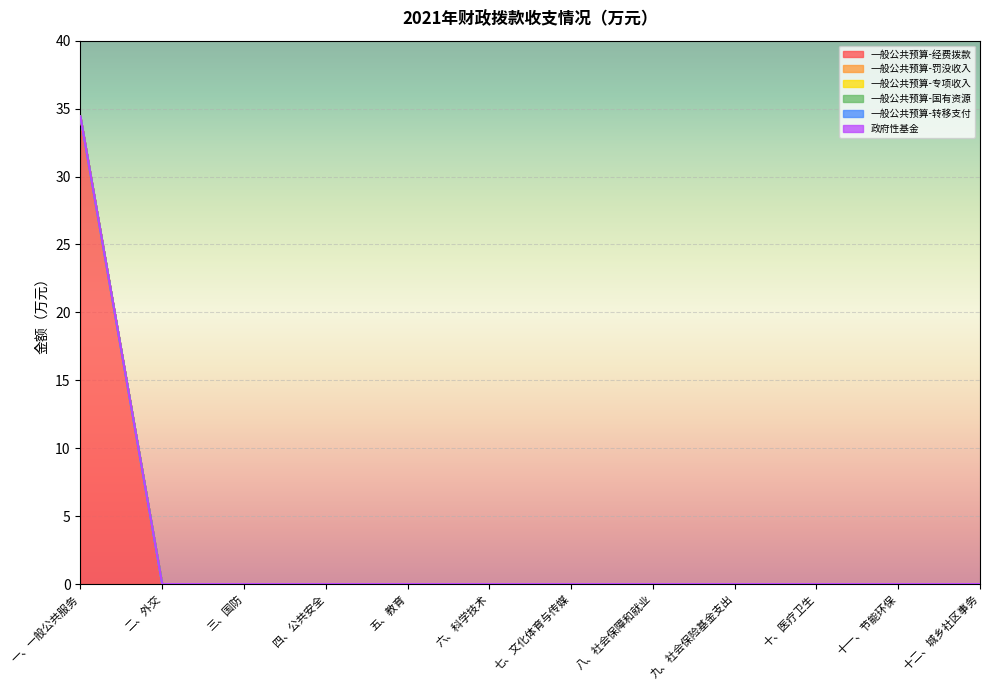

Which has a higher value, 十二、城乡社区事务 or 七、文化体育与传媒?

十二、城乡社区事务